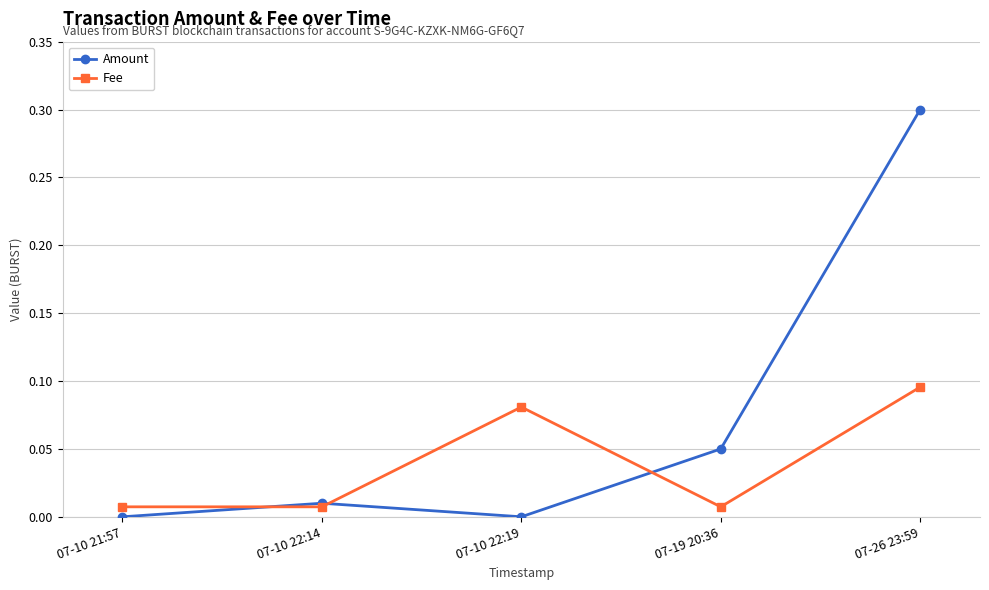

Which series has the widest spread of values?

Amount